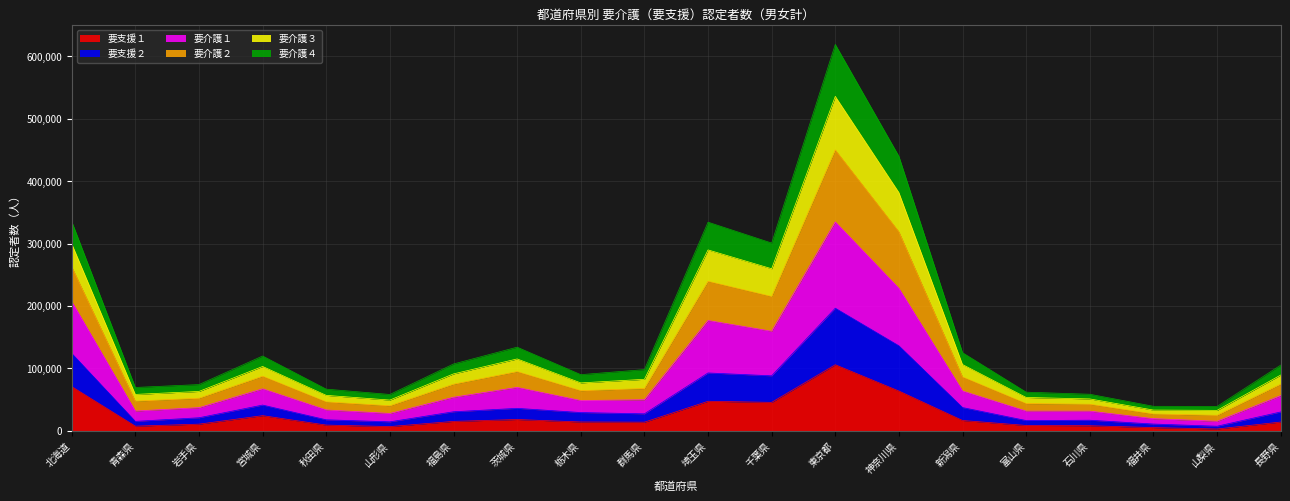

Which series changed the most between 山形県 and 福井県?

要介護２